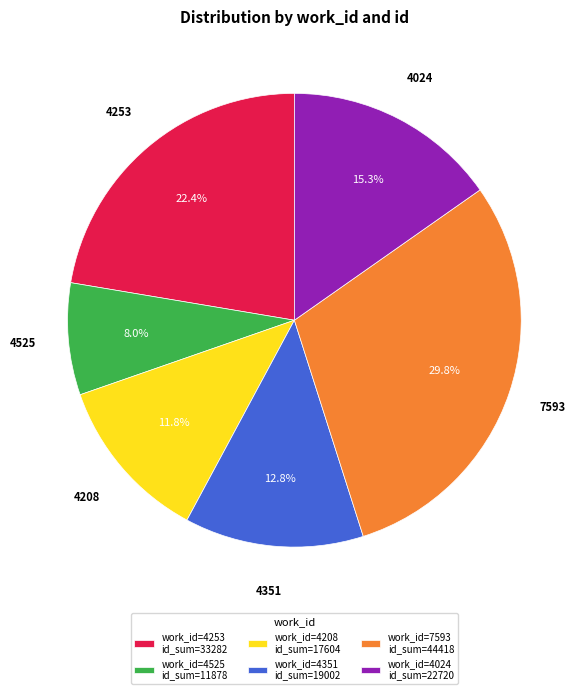

Do 4351 and 4024 together represent more than half of the pie?

No